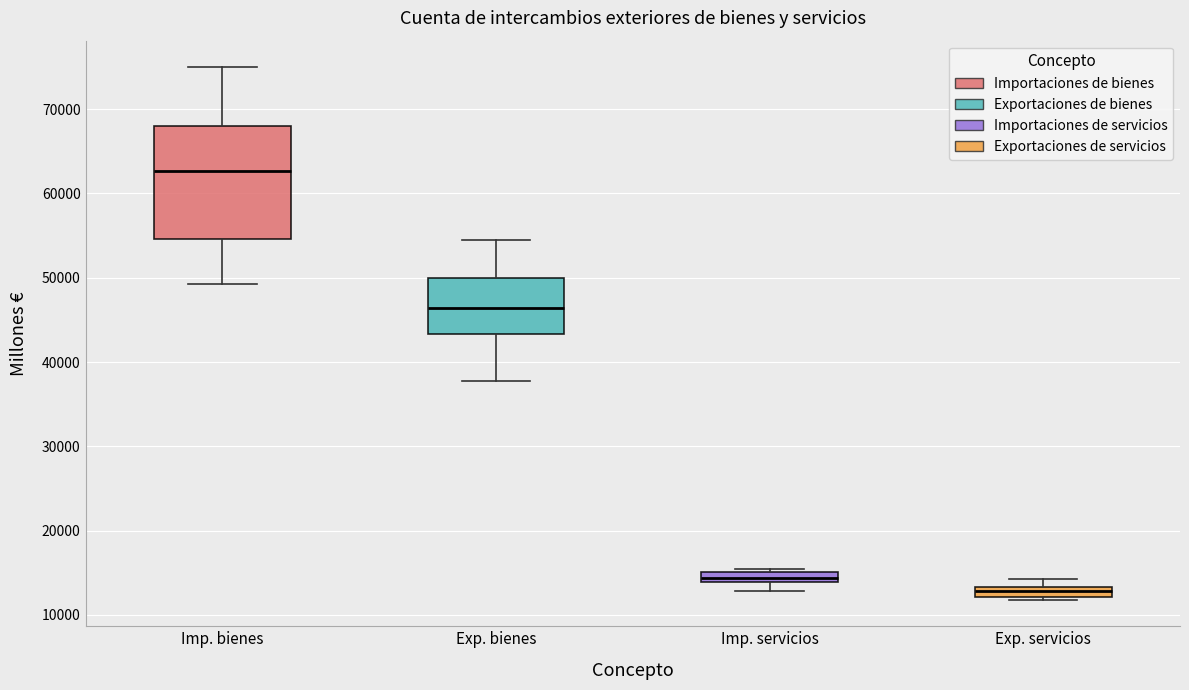

Which box's median line is the lowest?

Exp. servicios